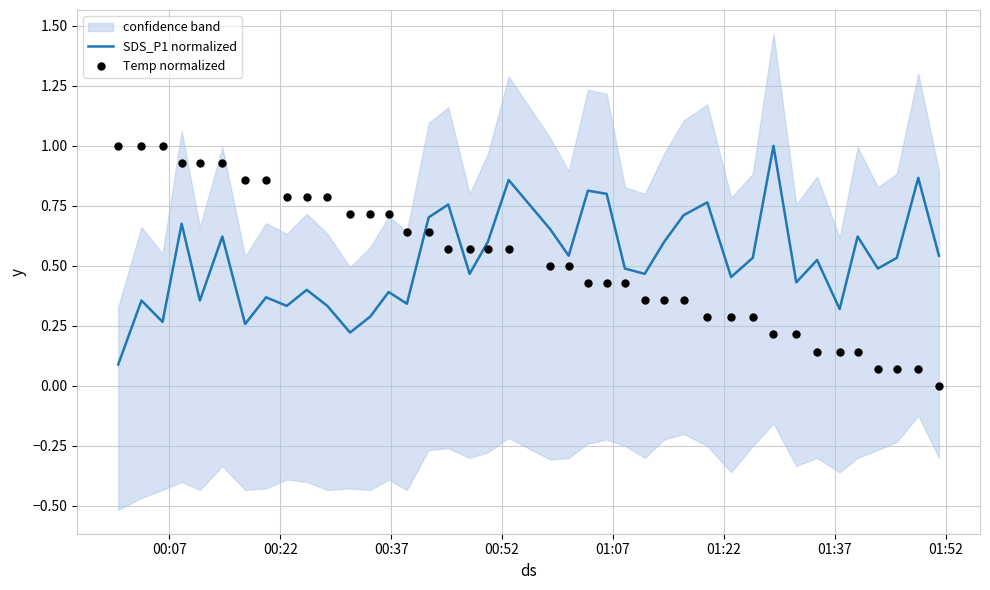

Which series has the largest total across all categories?

Temp normalized